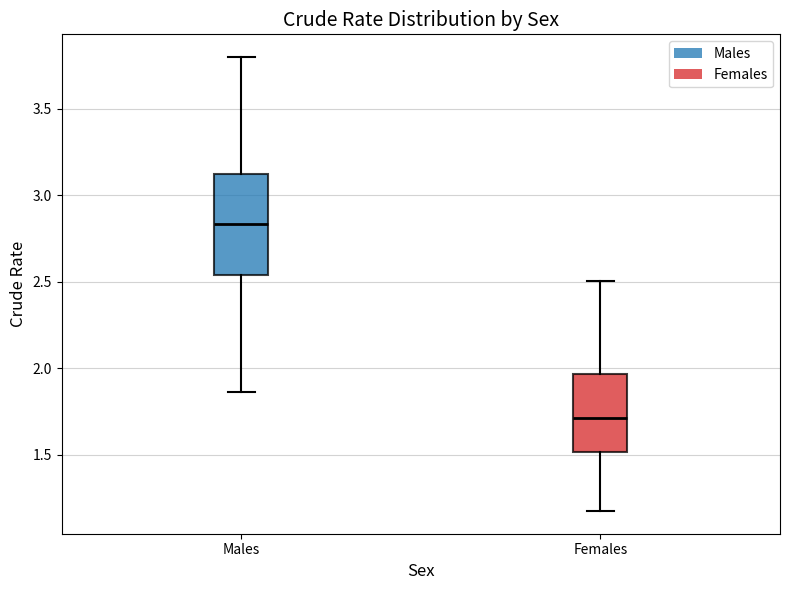

Reading left to right, read every box against the y-axis: the position of its median line, the range the box covers, and the ends of its whiskers. The values are not printed on the chart, so give them approximately, as read against the axis.

Males: median 2.85, box 2.55 to 3.10, whiskers 1.85 to 3.80
Females: median 1.70, box 1.50 to 1.95, whiskers 1.20 to 2.50